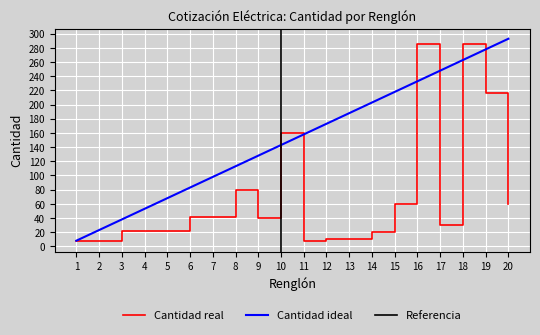

At which label does Cantidad ideal first exceed 158?

12